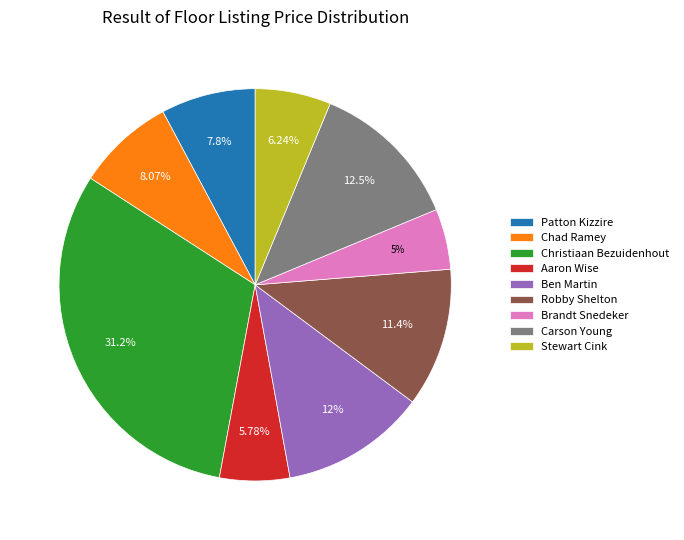

Which slice is the largest?

Christiaan Bezuidenhout